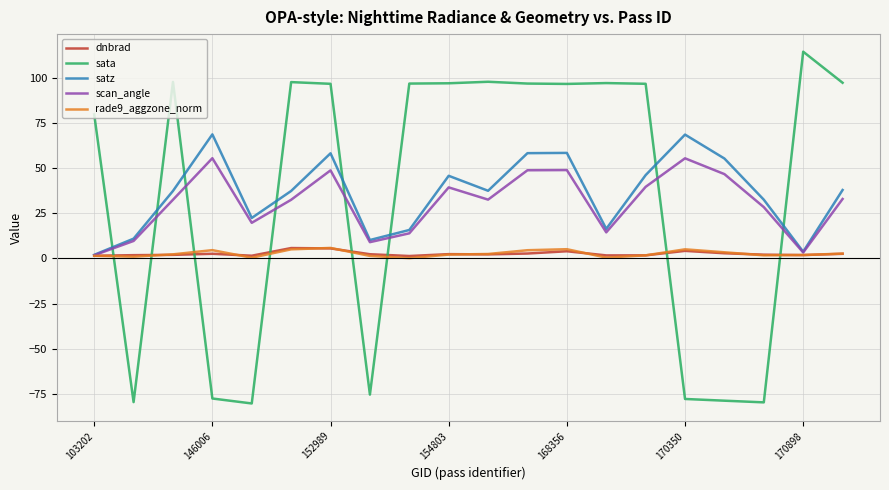

After their last crossing, which series has the higher values: sata or dnbrad?

sata